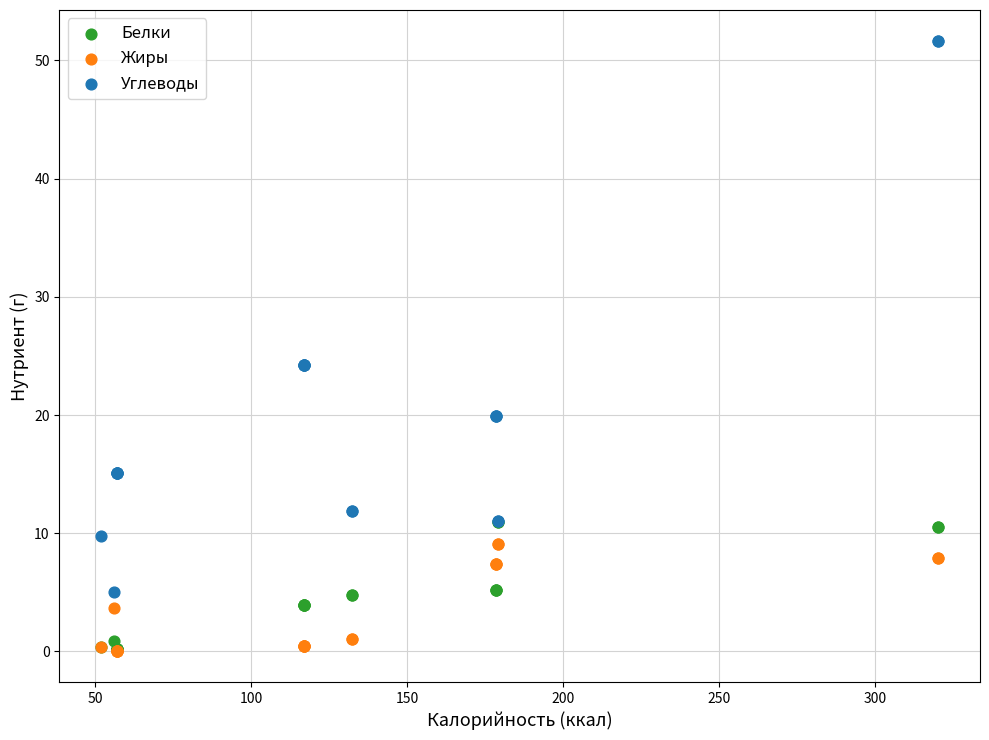

What are all the series names shown in the legend?

Белки, Жиры, Углеводы